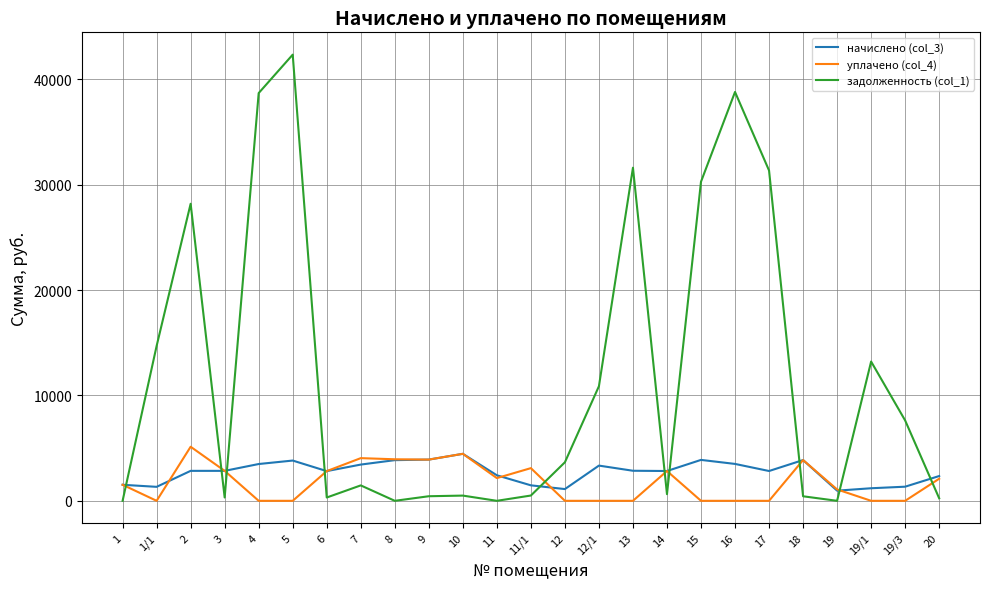

How many categories are shown in the chart?

25